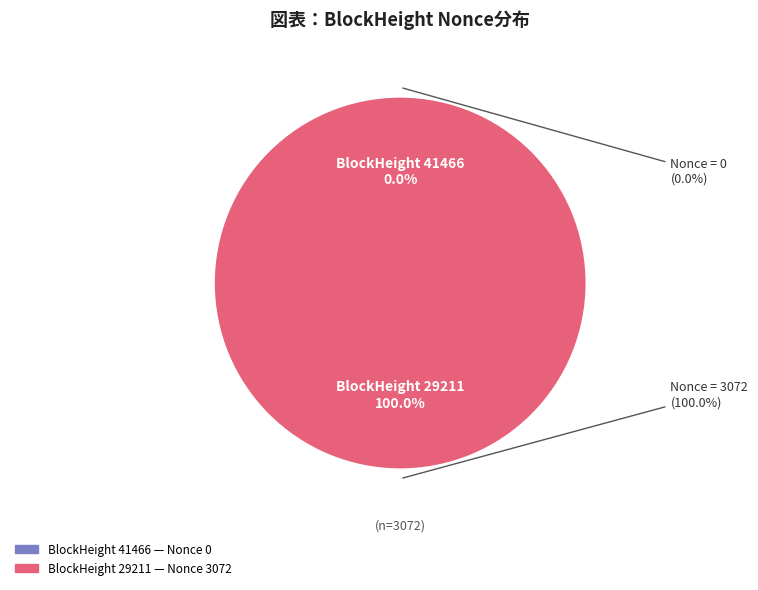

How many segments does this pie chart have?

2